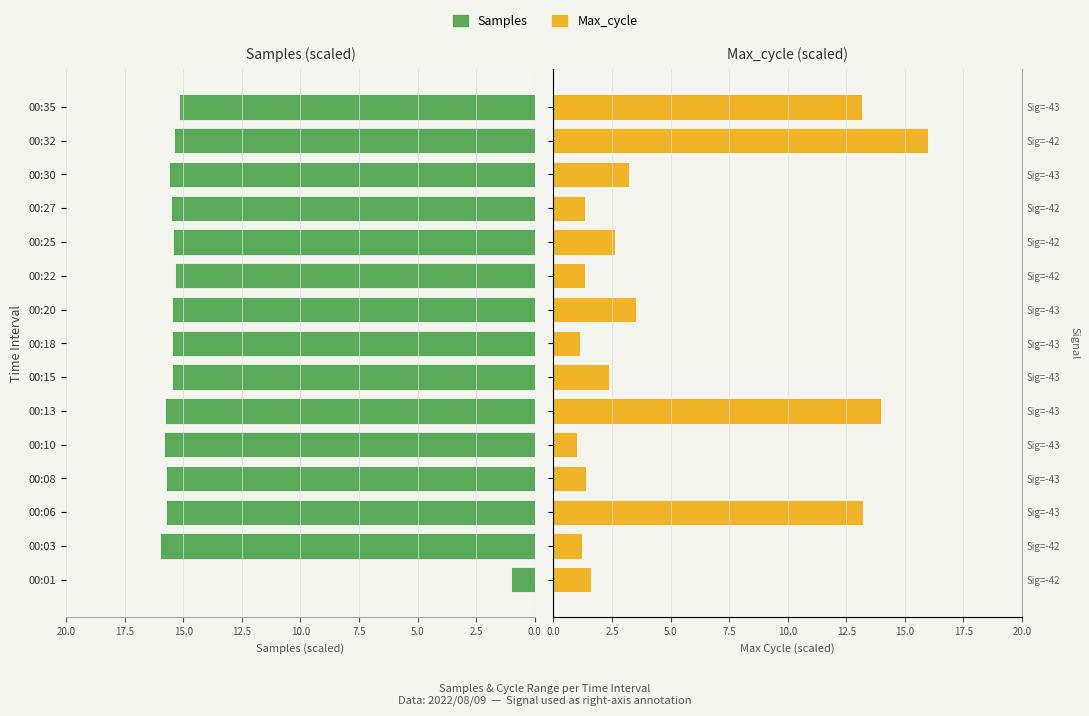

How many data points in Samples are less than 15?

1